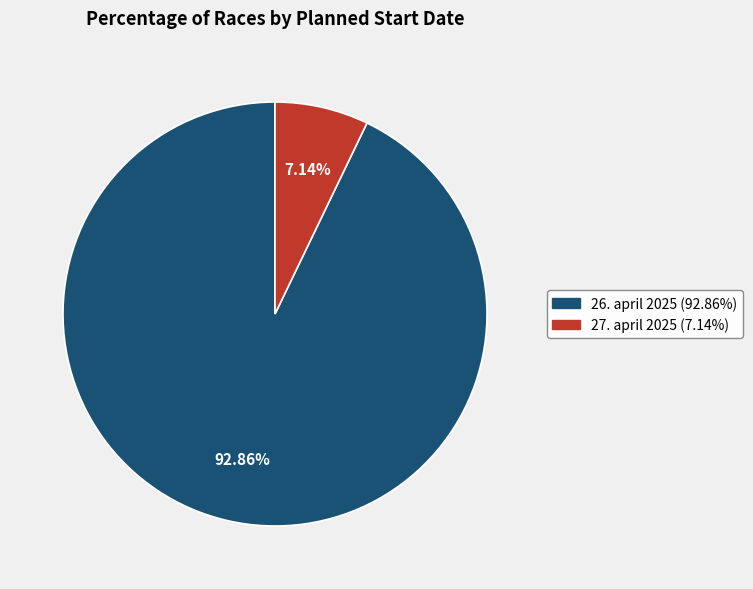

Between 26. april 2025 (92.86%) and 27. april 2025 (7.14%), which is larger?

26. april 2025 (92.86%)